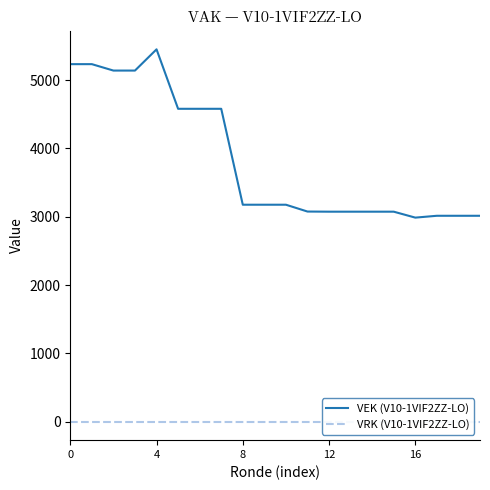

What is the average value of the VEK (V10-1VIF2ZZ-LO) series?

3844